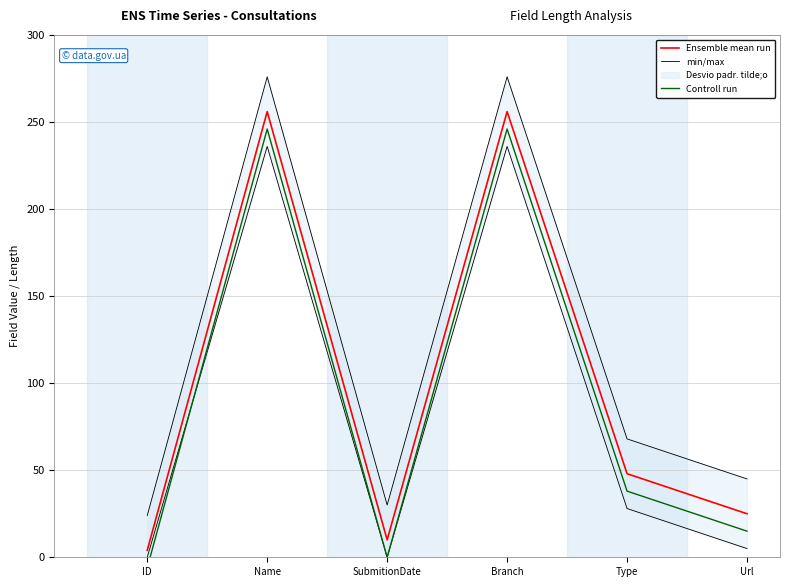

What is the greatest value displayed?

256